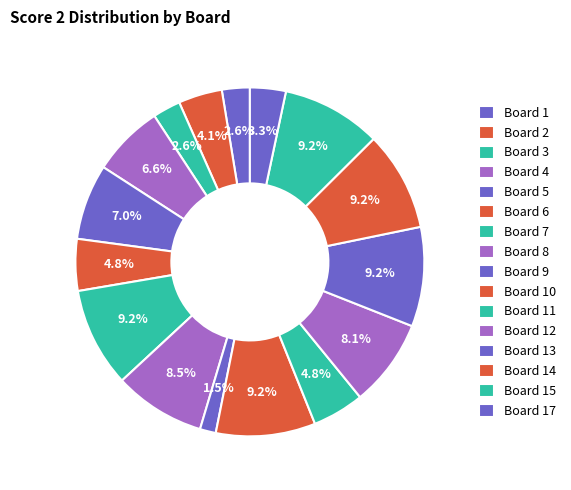

Count the number of slices in the pie.

16